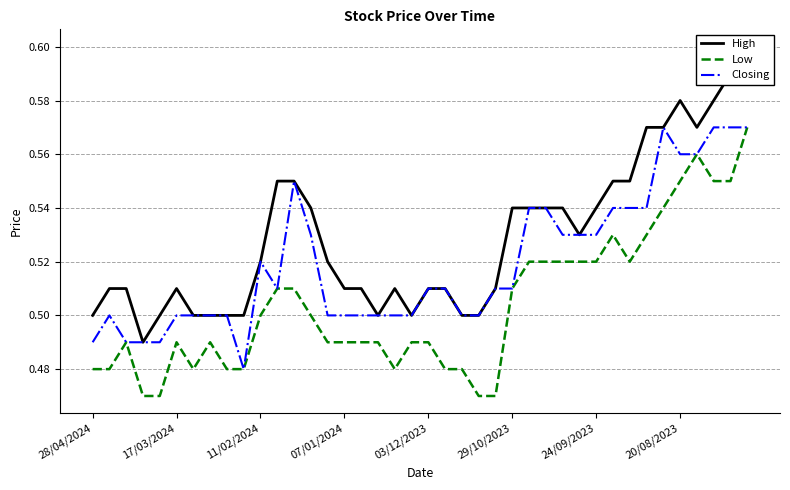

Between 17 and 23, which series saw the biggest shift?

Low